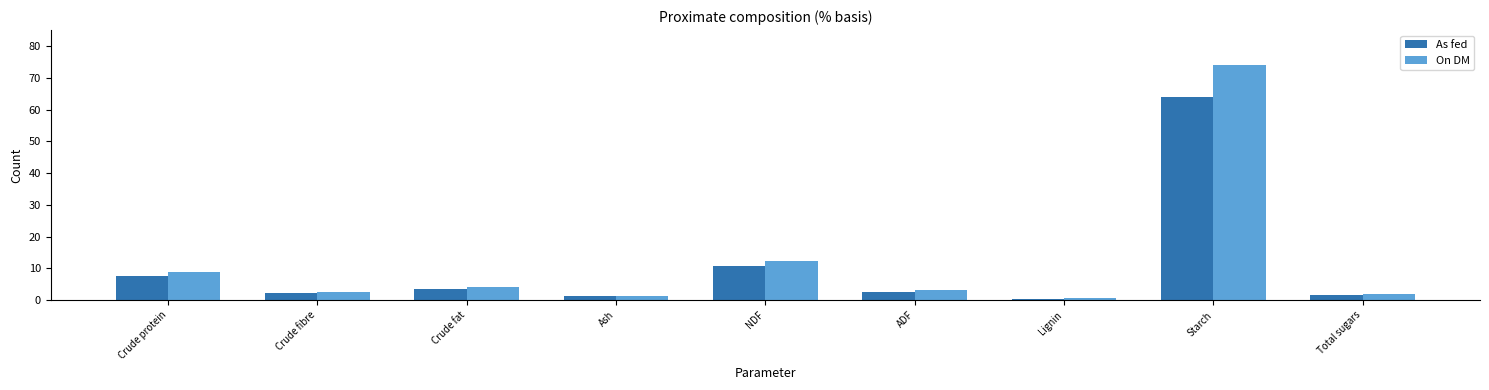

How many groups of bars are there?

9